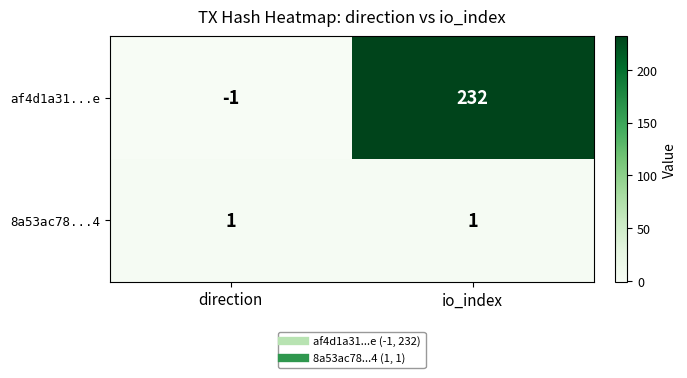

Which label corresponds to the largest value in the chart?

io_index